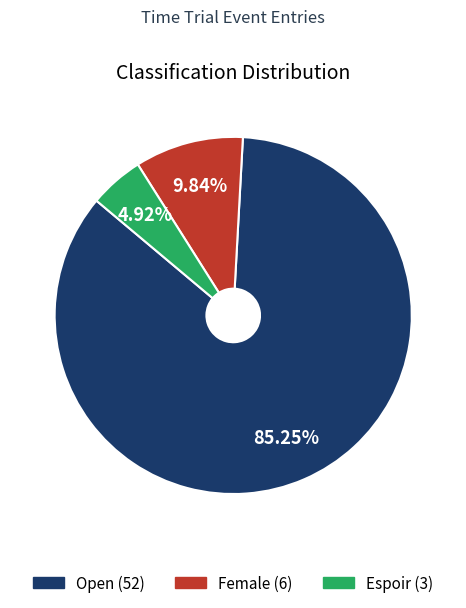

Between Open and Espoir, which is larger?

Open